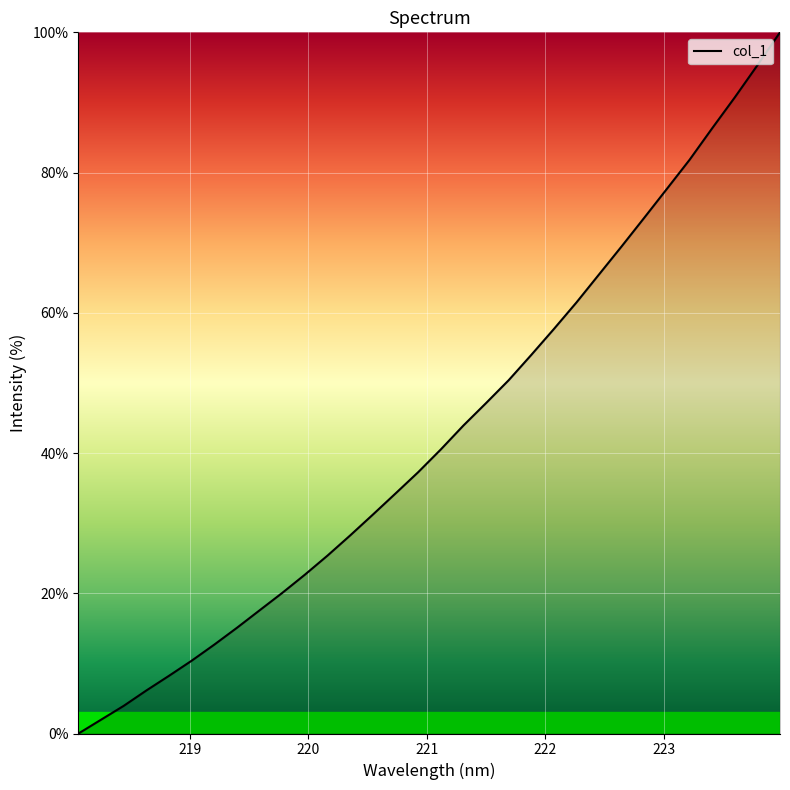

What is the difference between the maximum and minimum values?

100.0